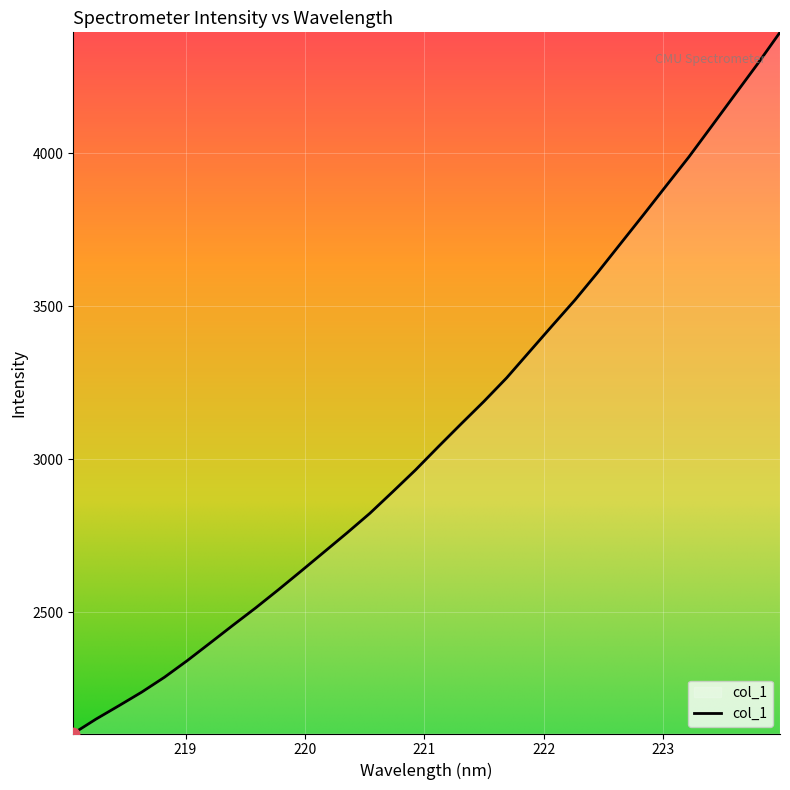

What is the greatest value displayed?

4394.7